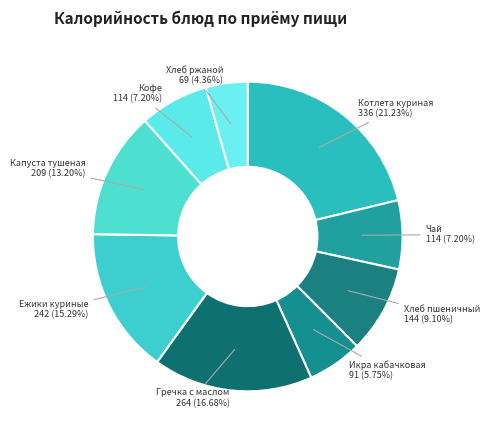

What percentage is the Капуста тушеная slice, to the nearest percent?

13%